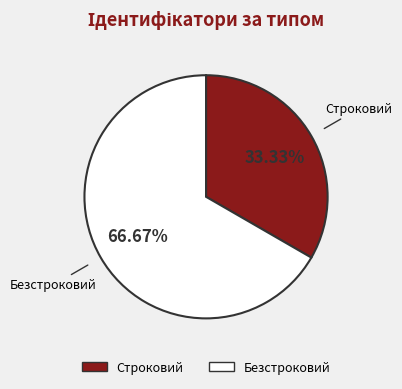

How many slices are in this pie chart?

2